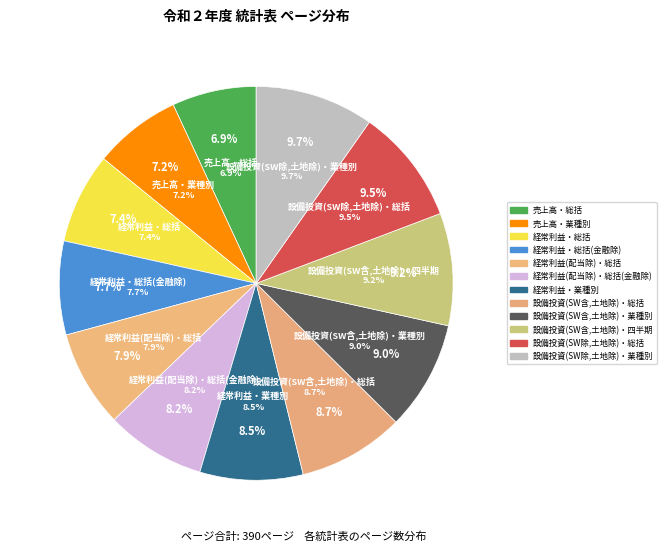

To the nearest percent, what is the average slice percentage?

8%